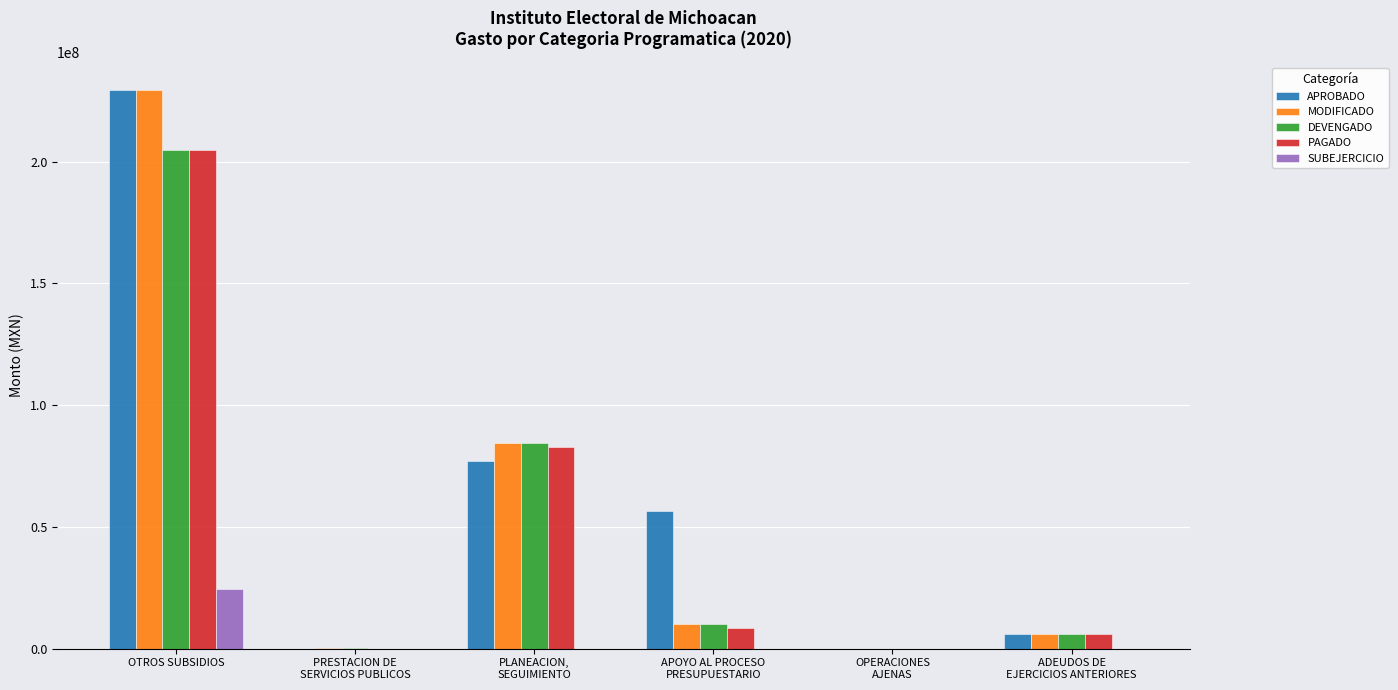

What are all the series names shown in the legend?

APROBADO, MODIFICADO, DEVENGADO, PAGADO, SUBEJERCICIO